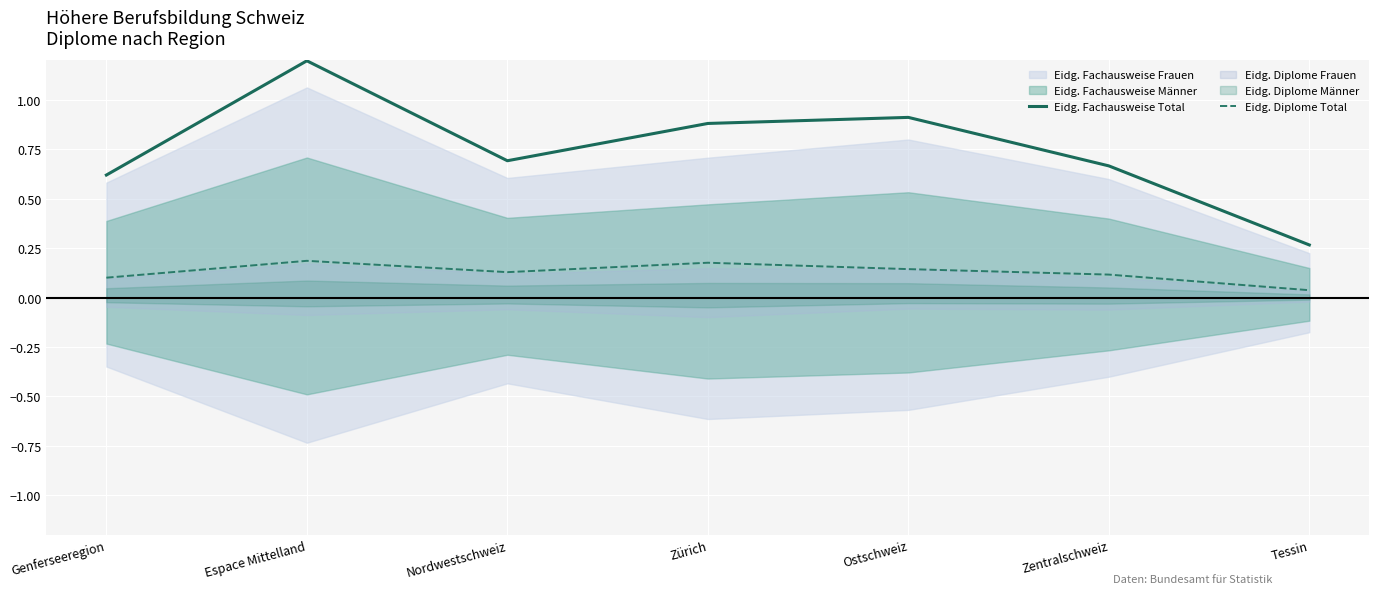

What is the difference between the Eidg. Fachausweise Total values at Nordwestschweiz and Tessin?

0.4